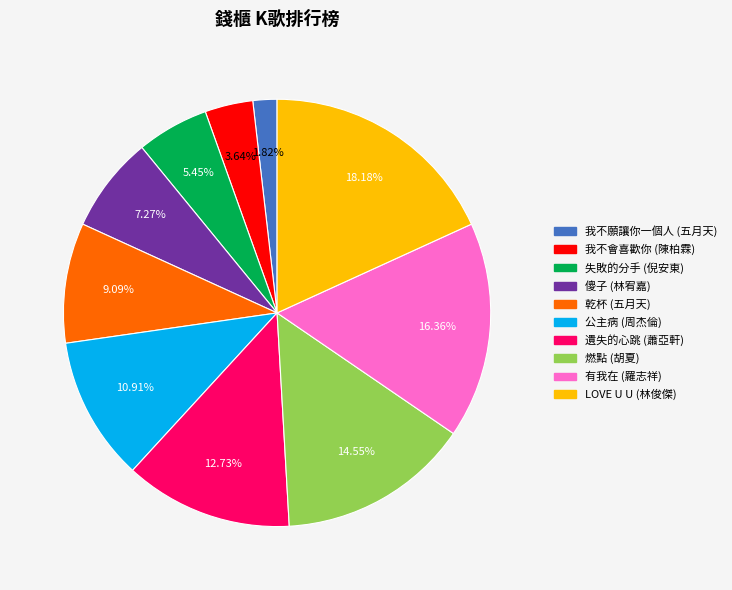

To the nearest percent, what portion does 我不願讓你一個人 represent?

2%